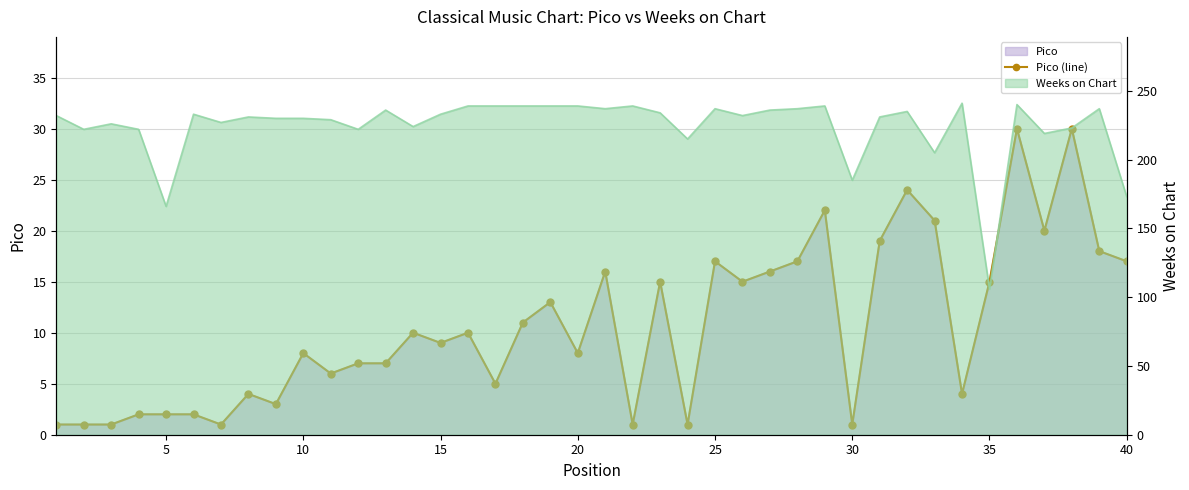

Reading left to right, list all the values displayed in this chart.

1	1	1	2	2	2	1	4	3	8	6	7	7	10	9	10	5	11	13	8	16	1	15	1	17	15	16	17	22	1	19	24	21	4	15	30	20	30	18	17